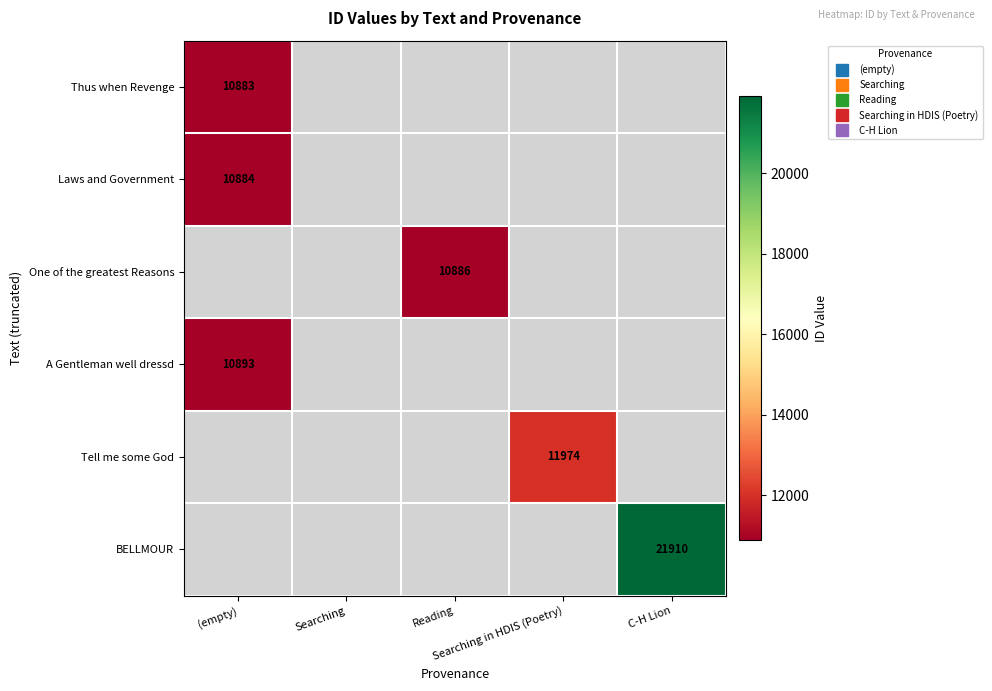

At how many categories does at least one series exceed 17378?

1